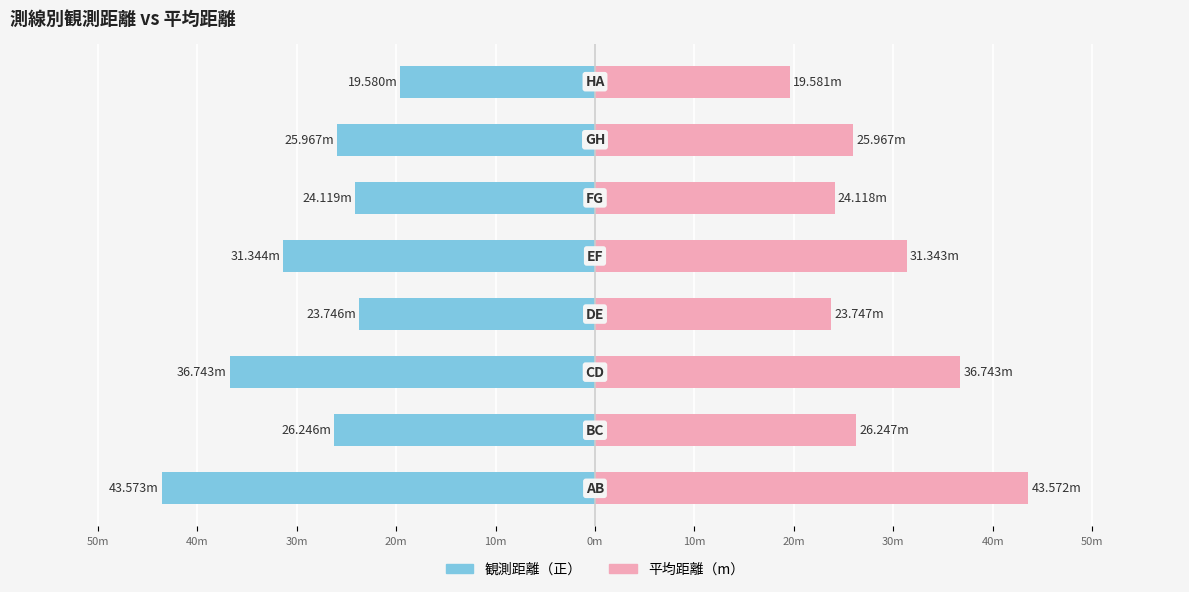

Rank the series by their average value, from lowest to highest.

観測距離（正）, 平均距離（m）